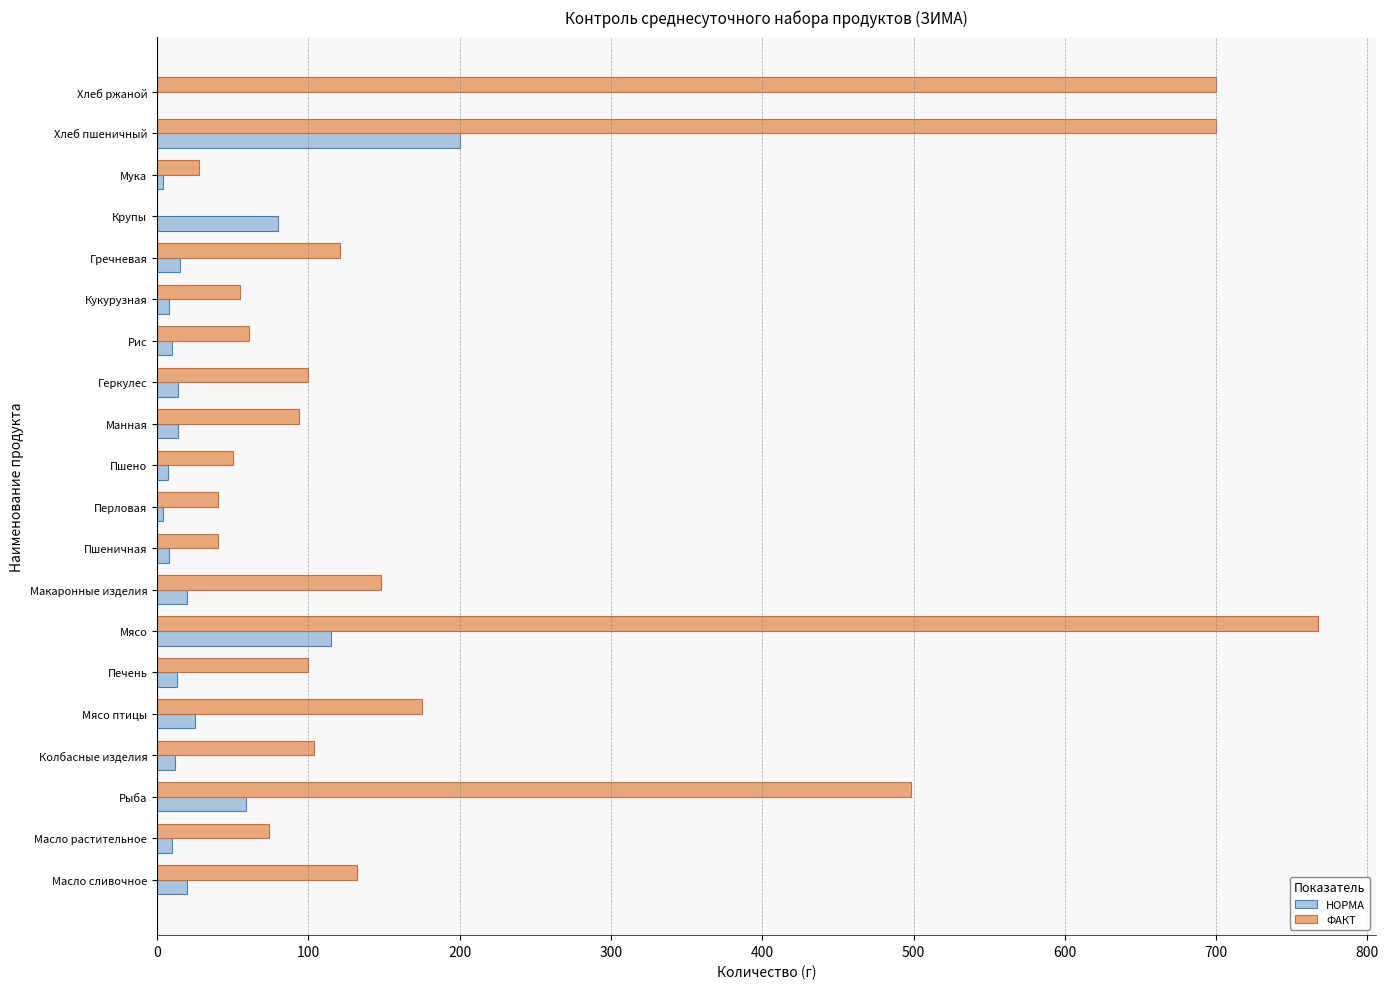

What is the sum of all НОРМА values?

637.8